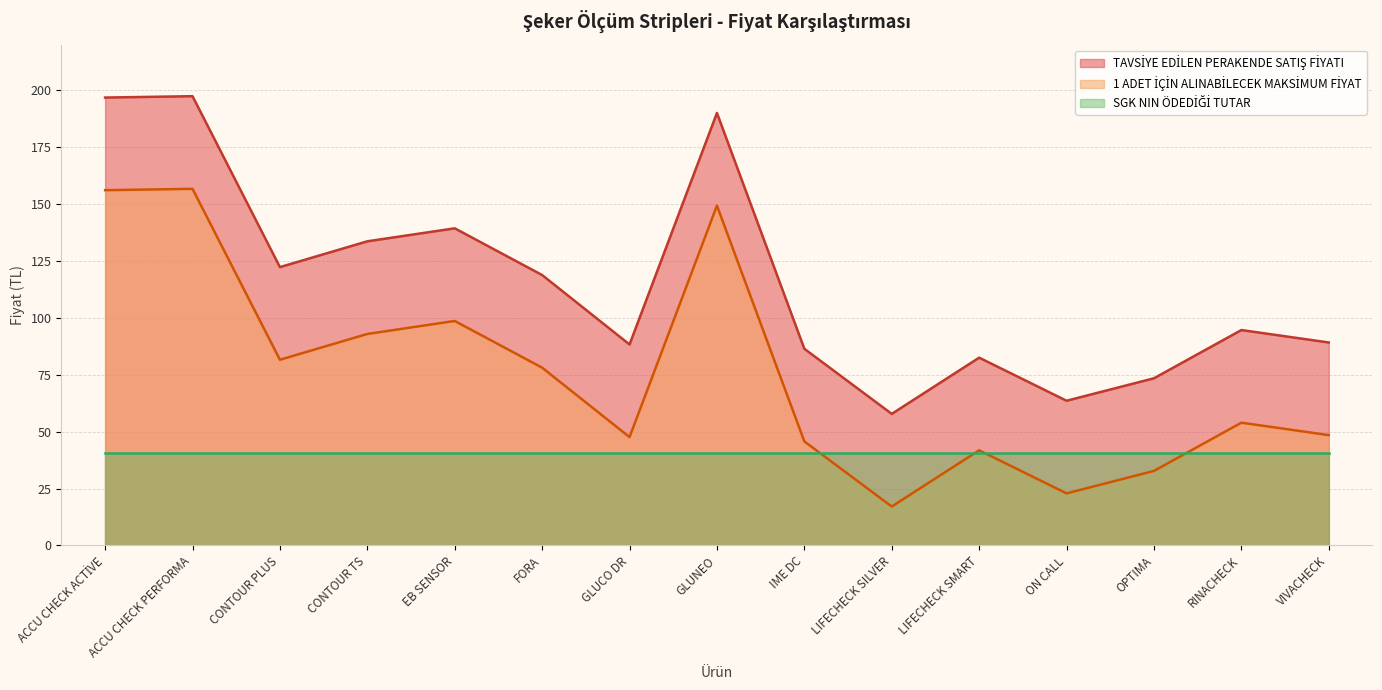

What is the total value across all series at CONTOUR TS?

267.2